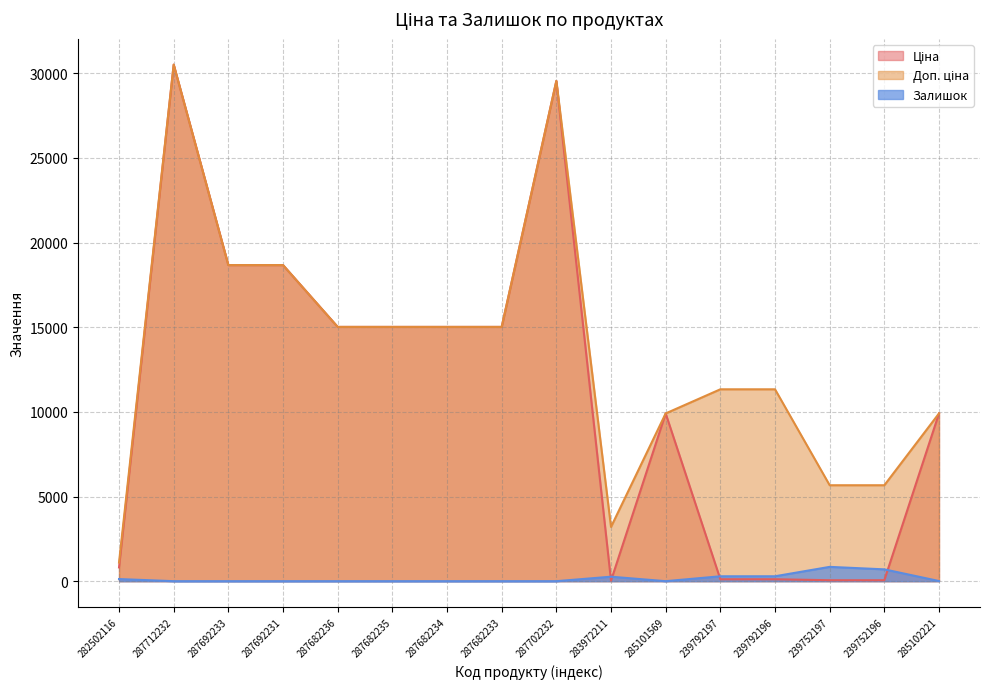

At how many categories does at least one series exceed 15205?

4